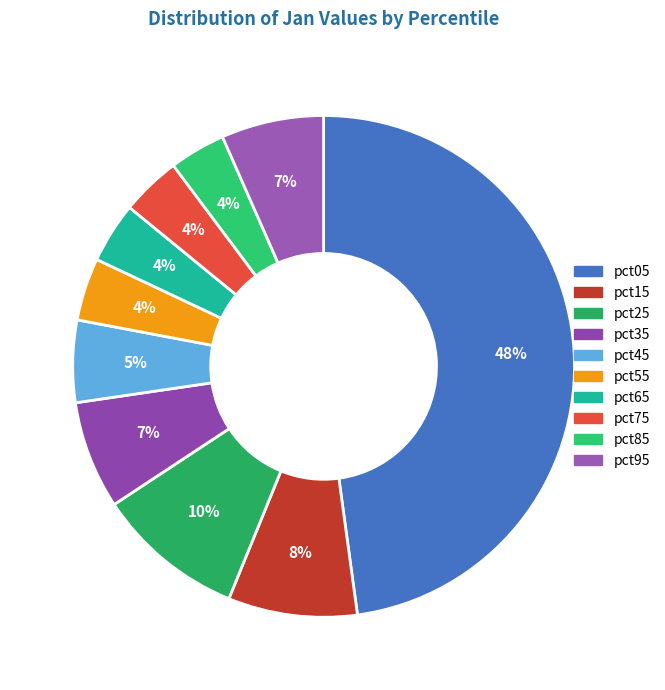

What is the largest slice in the pie chart?

pct05